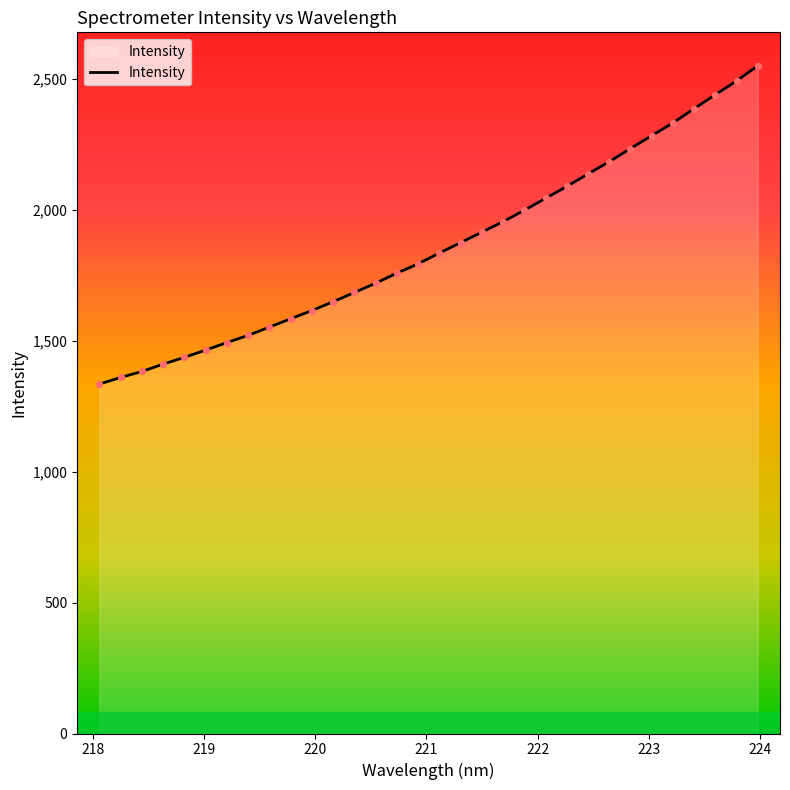

What is the difference between the maximum and minimum values?

1215.8